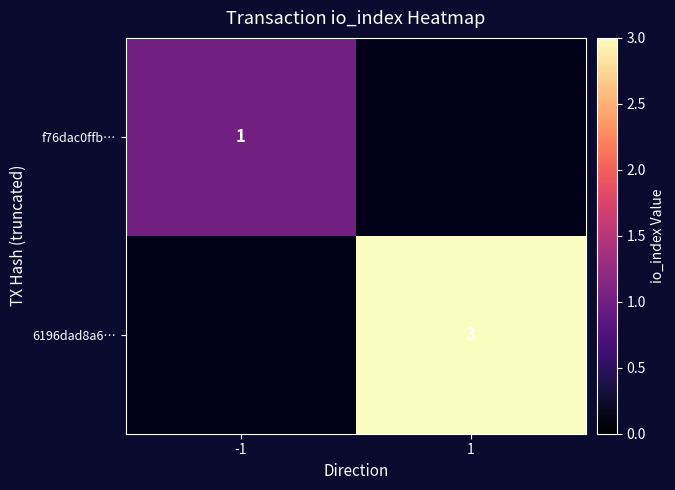

Count the number of data series in this chart.

2